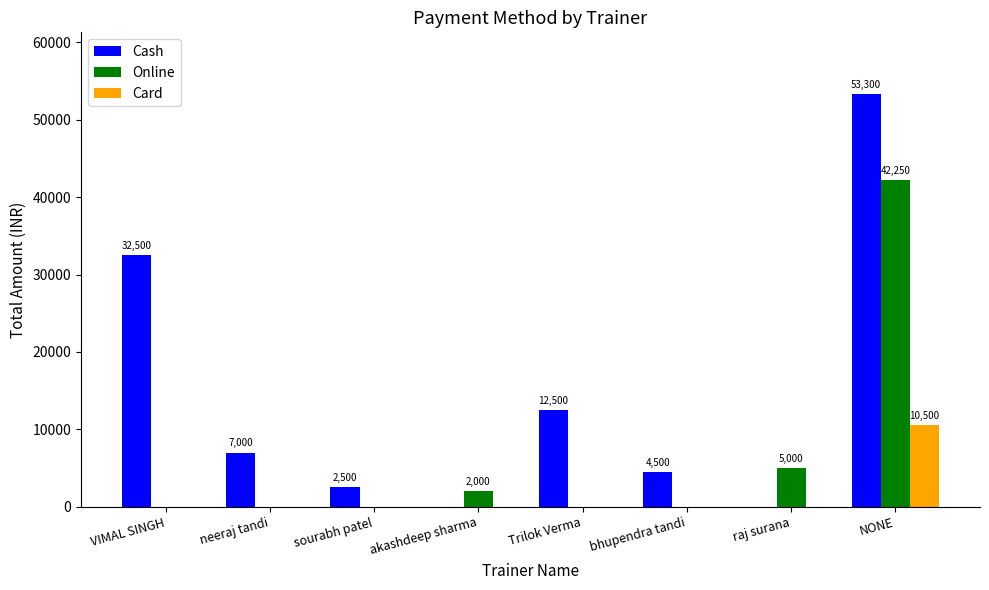

Which category has the highest value in the Online series?

NONE